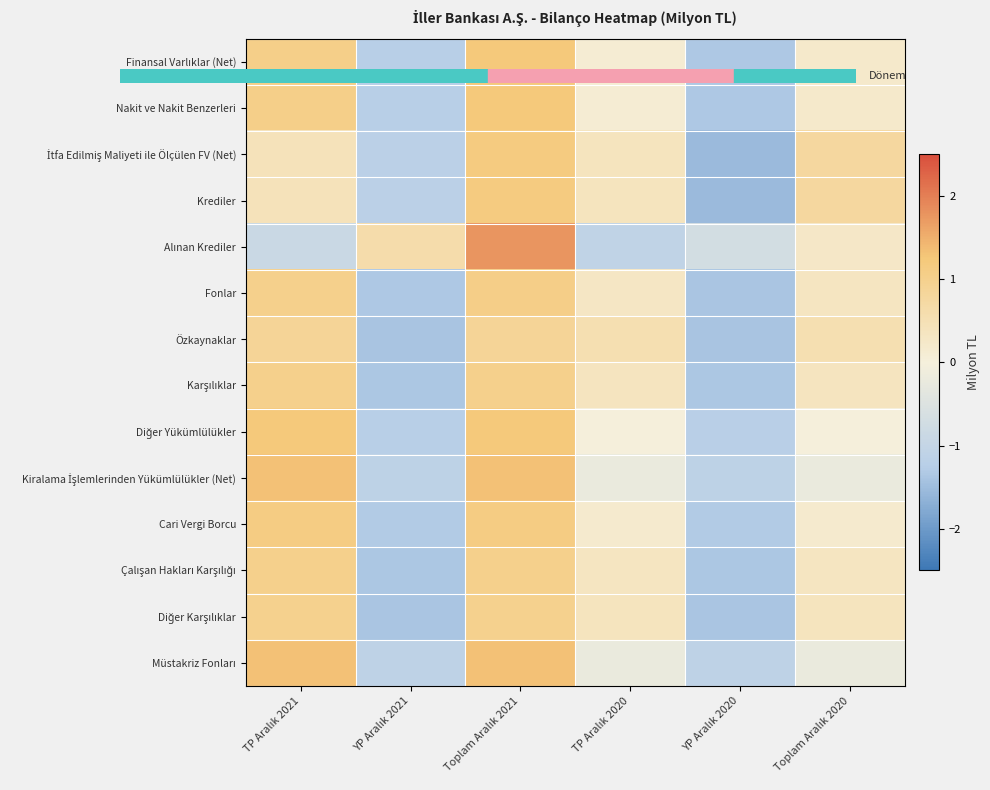

At how many categories does at least one series exceed 0?

5